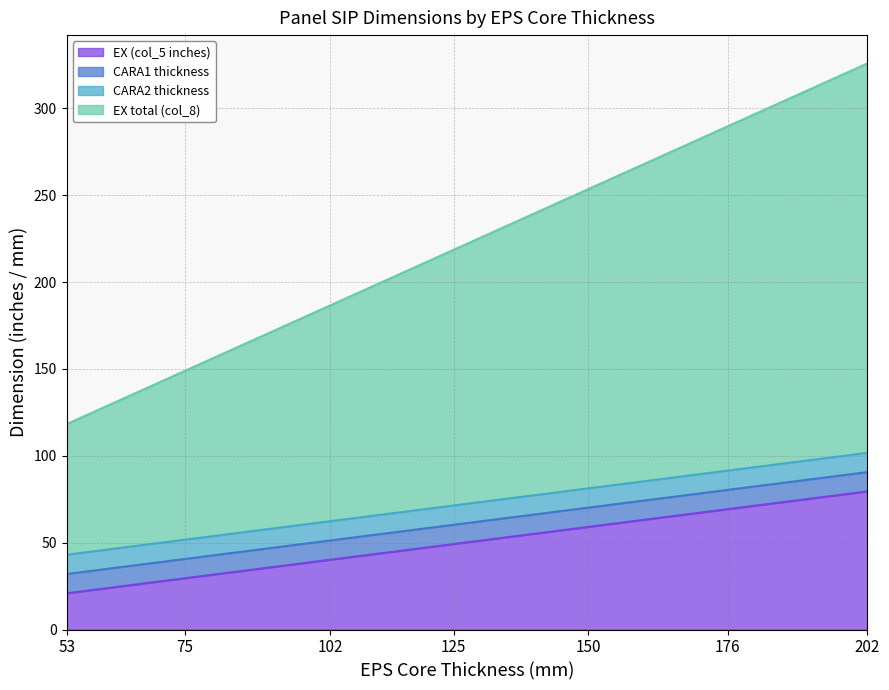

What is the difference between the maximum and minimum values in the EX (col_5 inches) series?

58.7